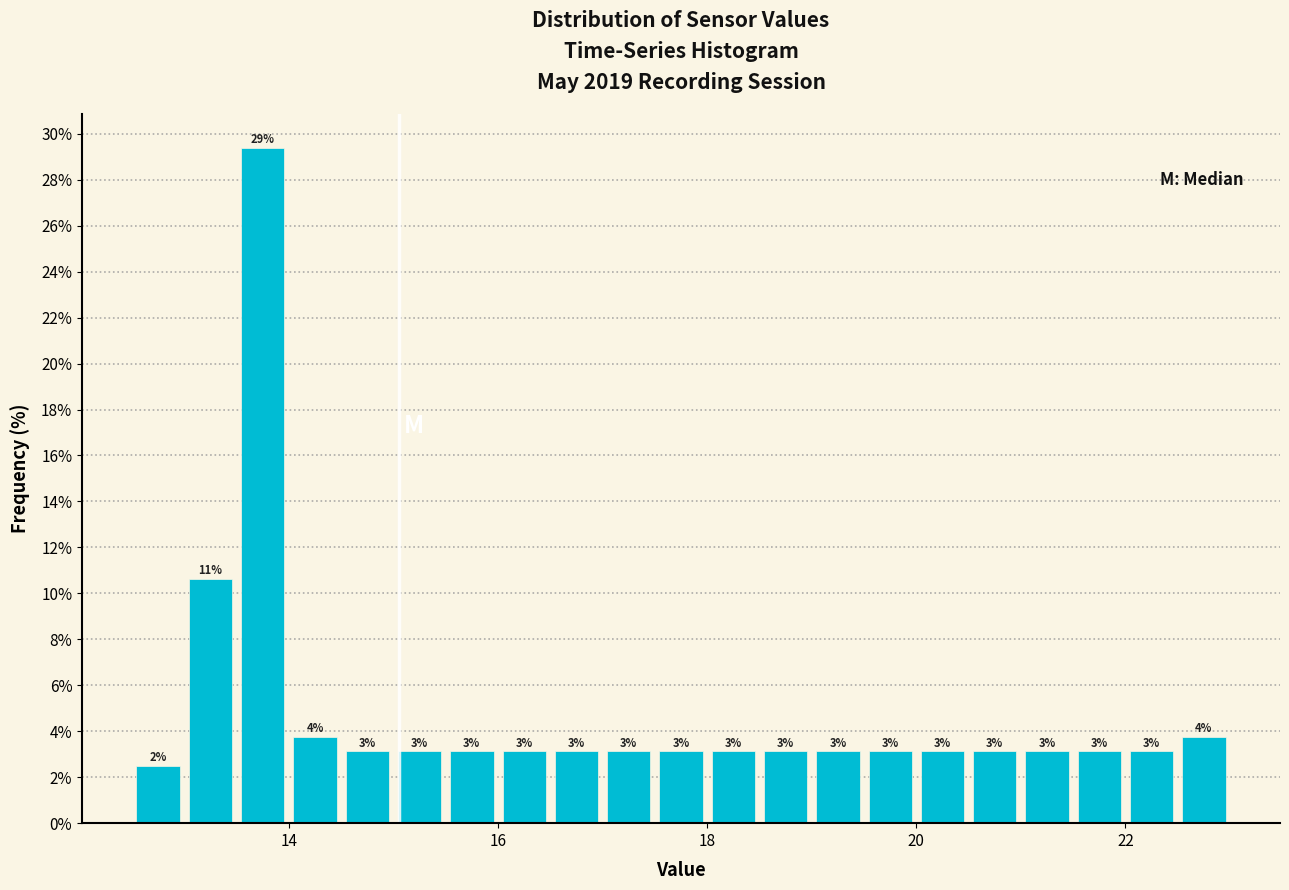

Read against the x-axis, roughly where is the centre of the tallest bar?

13.8